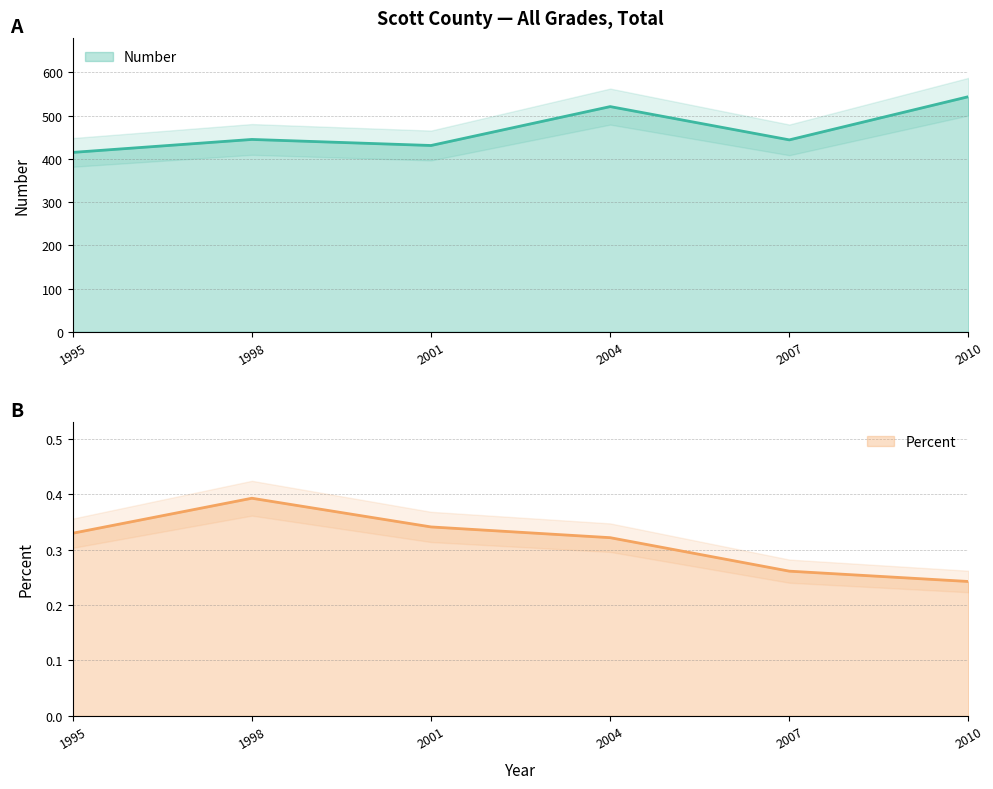

At which label is Number closest to 479?

1998